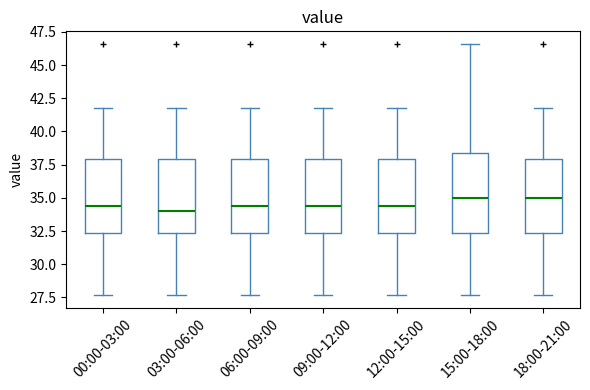

Where does the median line of the box for 03:00-06:00 sit on the y-axis? The values are not printed on the chart, so give them approximately, as read against the axis.

34.0